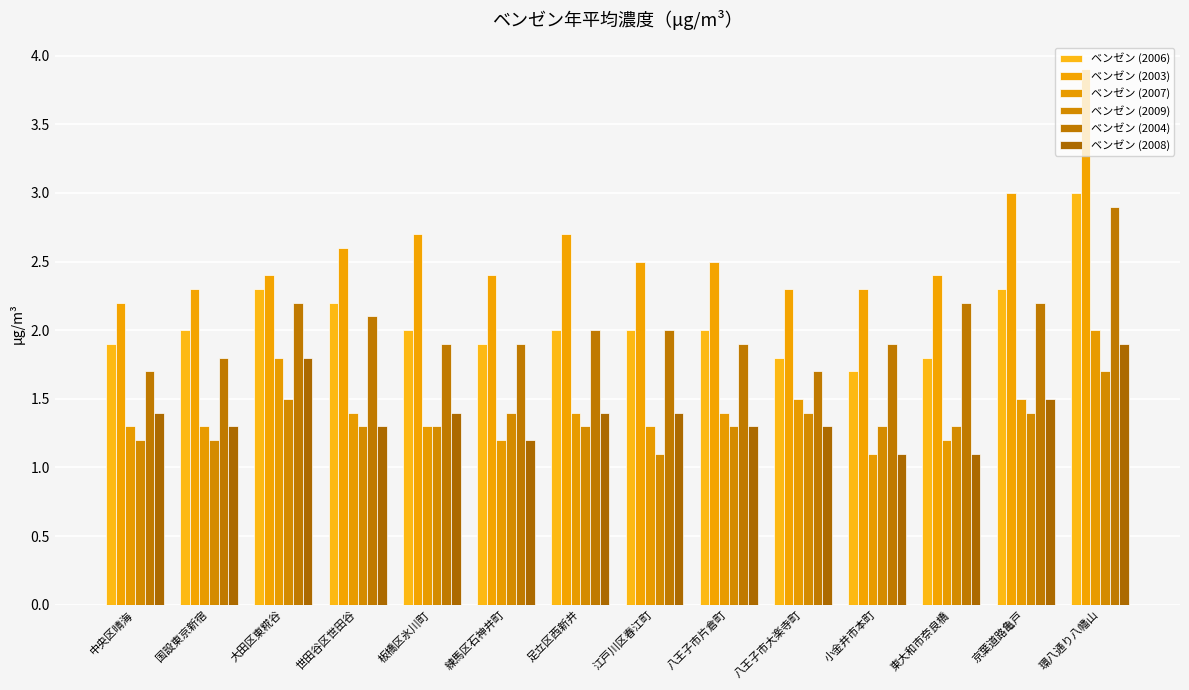

The ベンゼン (2008) series shows 1.5 at 京葉道路亀戸. True or false?

True